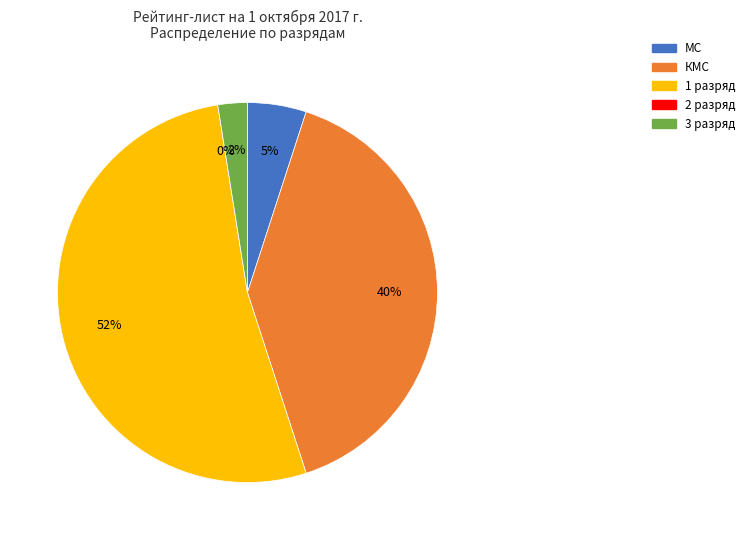

What is the ratio of the value at 1 to the value at КМС?

1.3